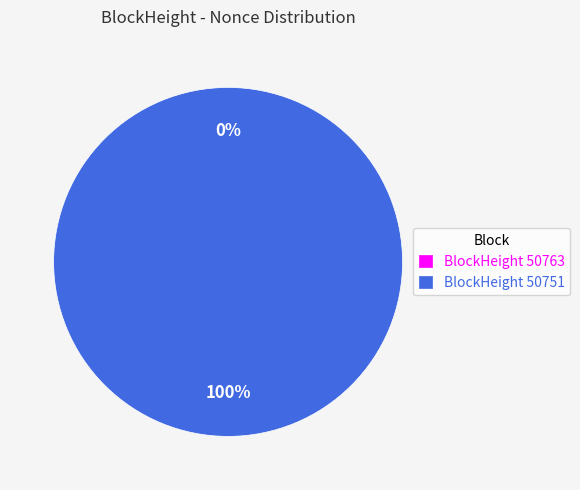

What percentage is the 50751 slice, to the nearest percent?

100%